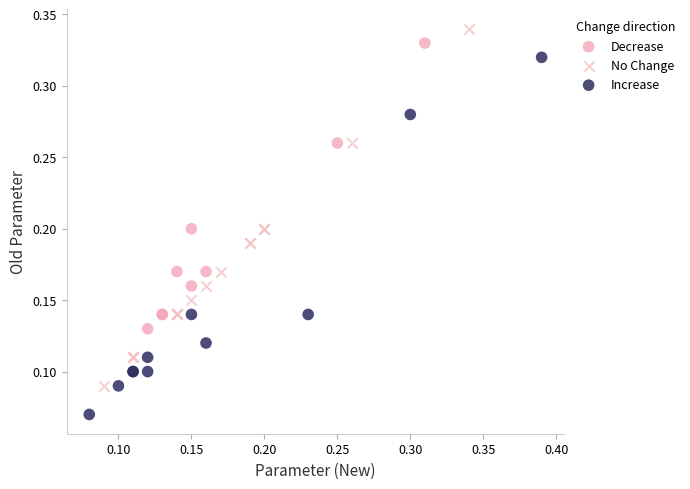

Which series reaches the minimum Y coordinate?

Increase